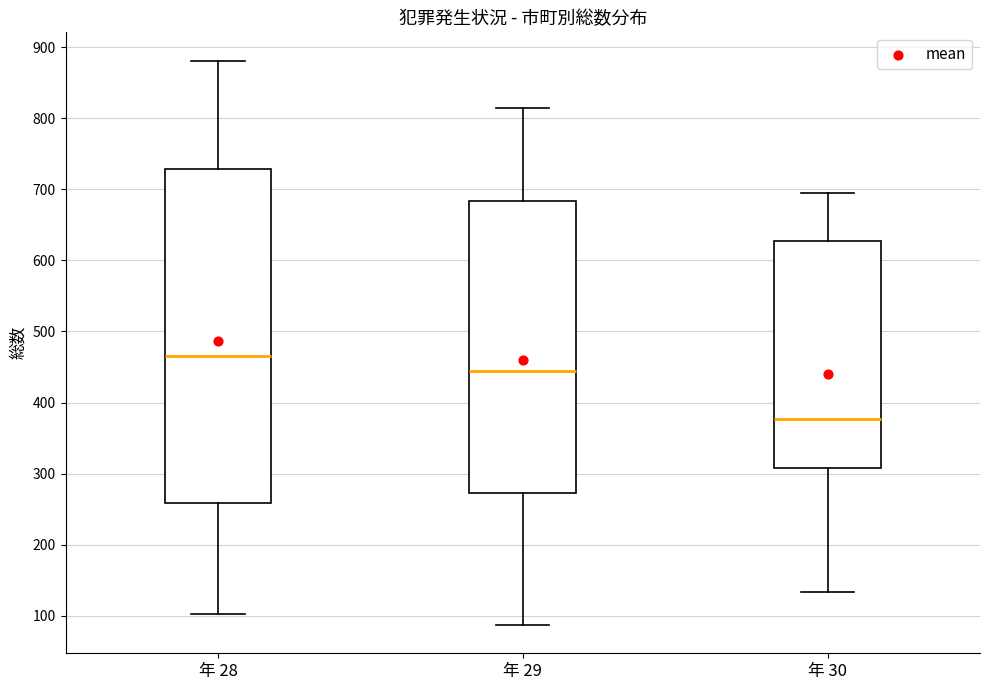

Which box is the tallest, from its lower edge to its upper edge?

年 28